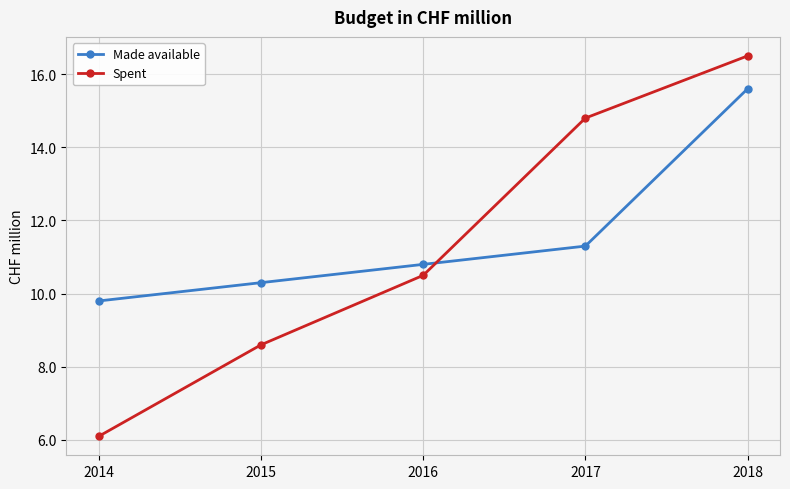

How many data points does each series have?

5